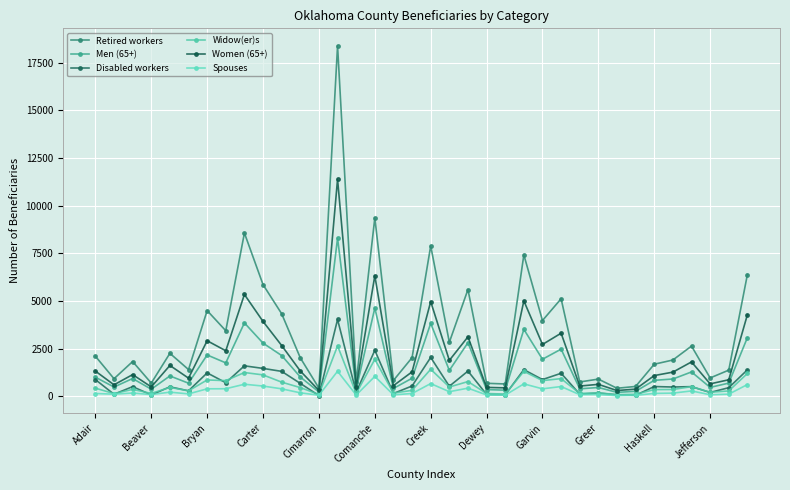

How many series are shown in this chart?

6